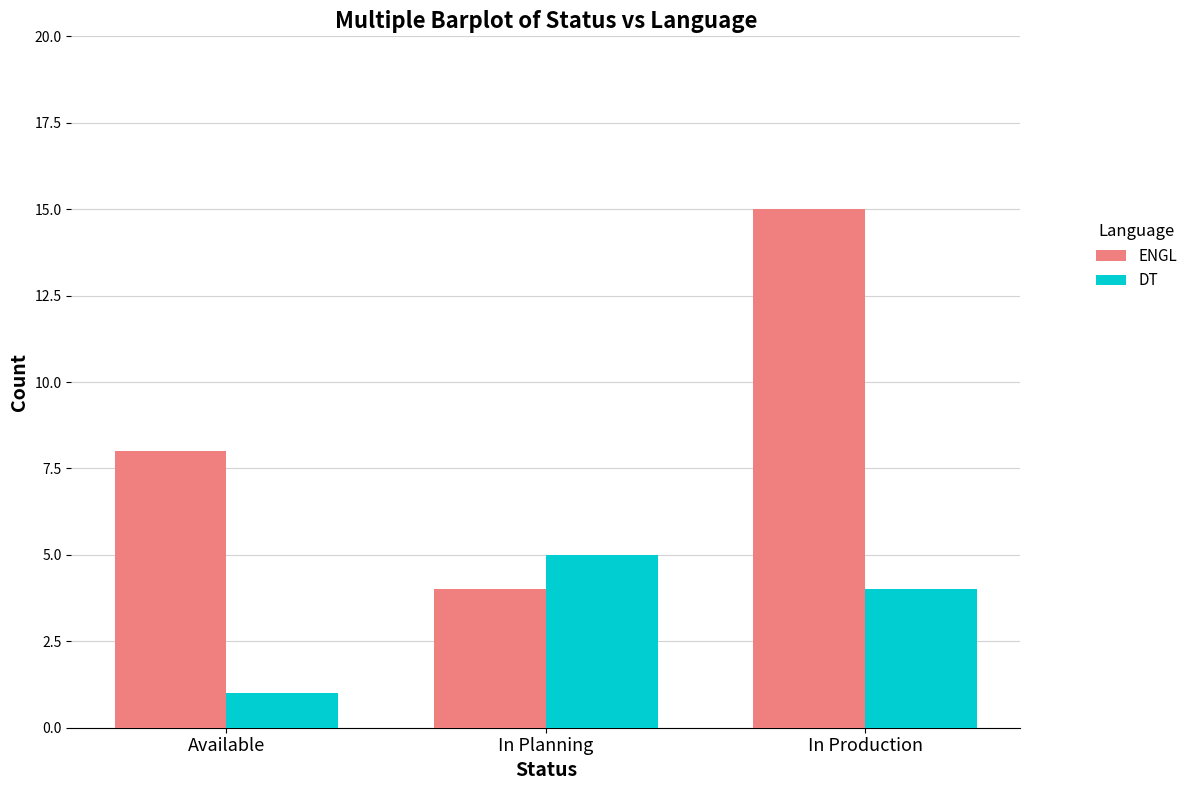

Which series has the widest spread of values?

ENGL